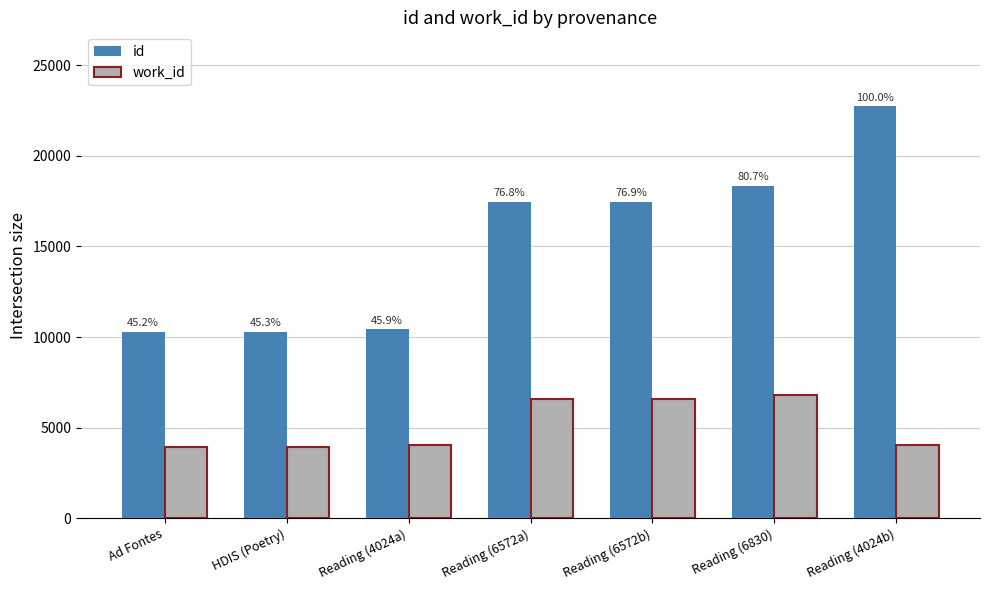

At which label is id closest to 16500?

Reading (6572a)